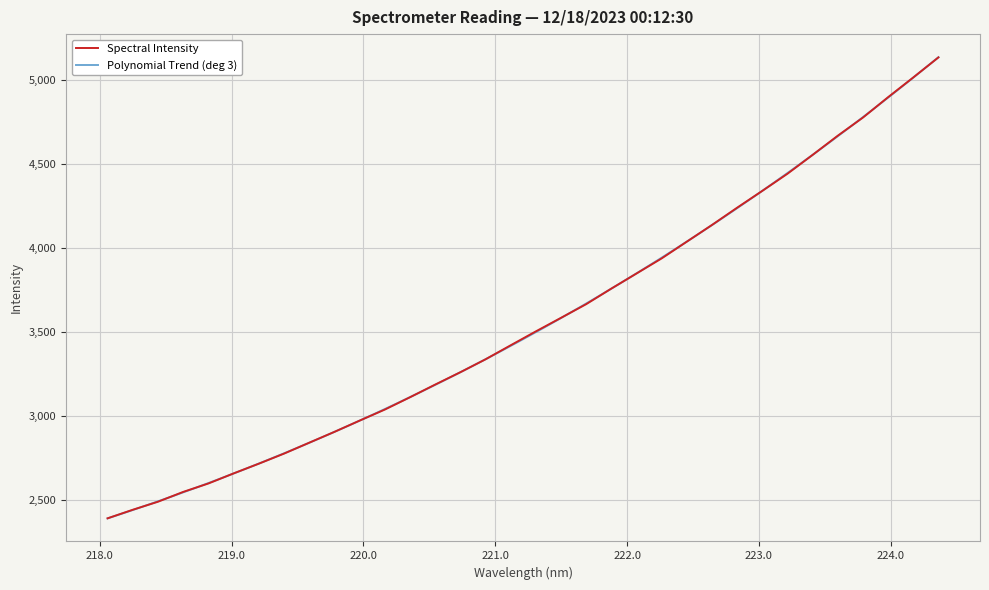

Between 223.2172 and 220.3533, which is larger?

223.2172